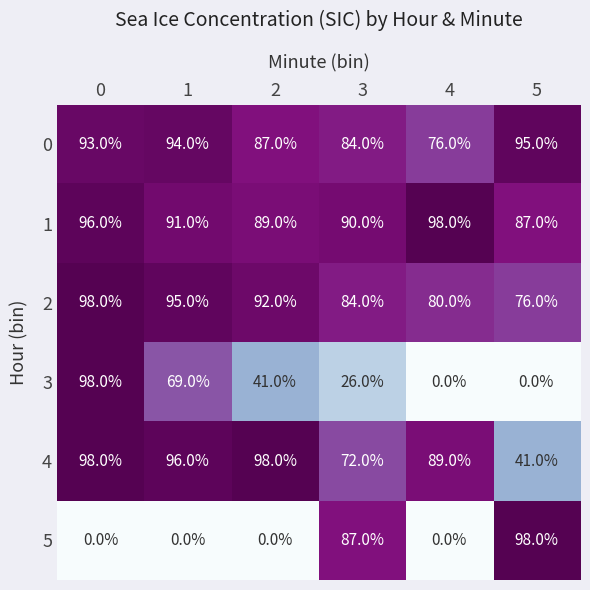

How many positive values does the 5 series have?

2